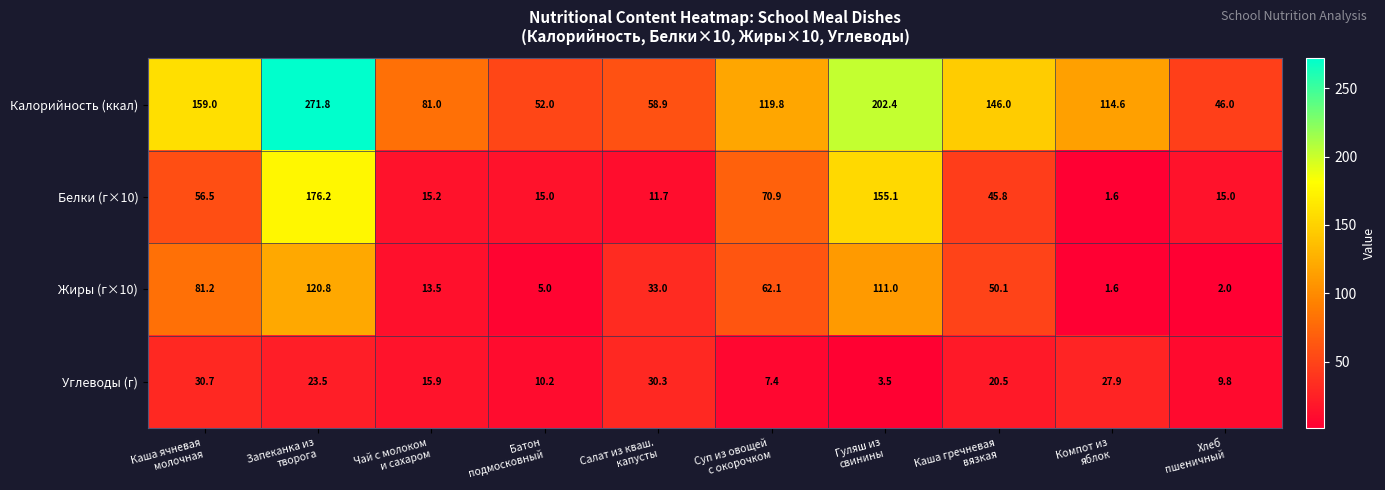

Which series has the largest total across all categories?

Калорийность (ккал)